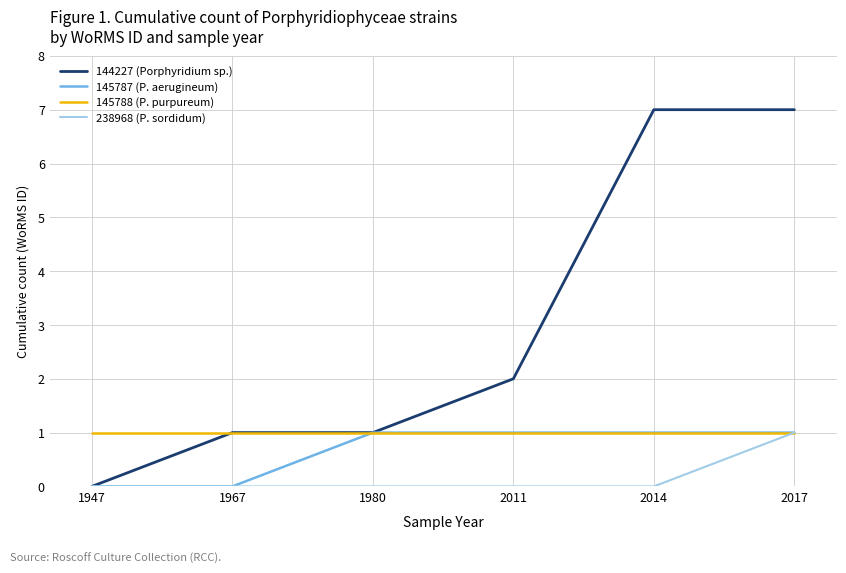

How many 238968 (P. sordidum) values are between 0 and 1?

6